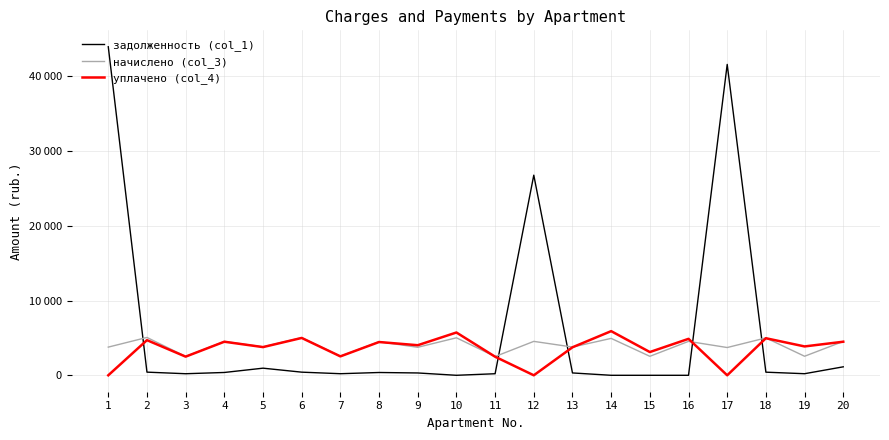

What are all the series names shown in the legend?

задолженность (col_1), начислено (col_3), уплачено (col_4)